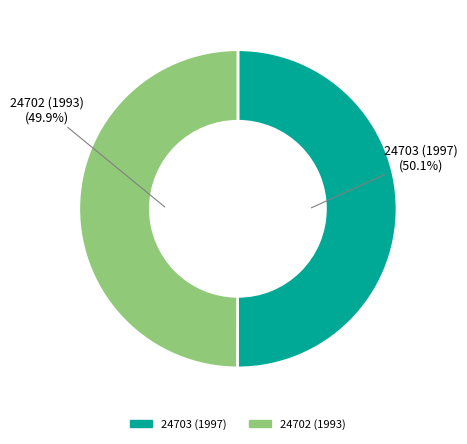

Count the number of slices in the pie.

2